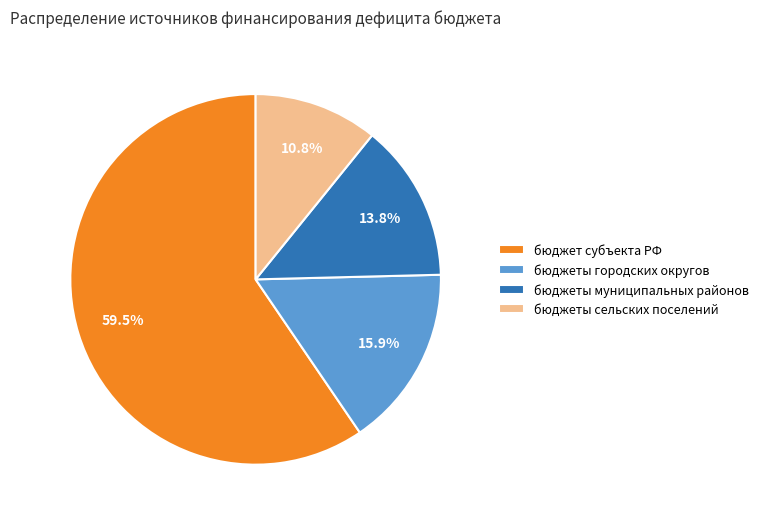

How much of the chart is everything except бюджеты сельских поселений?

89.2%